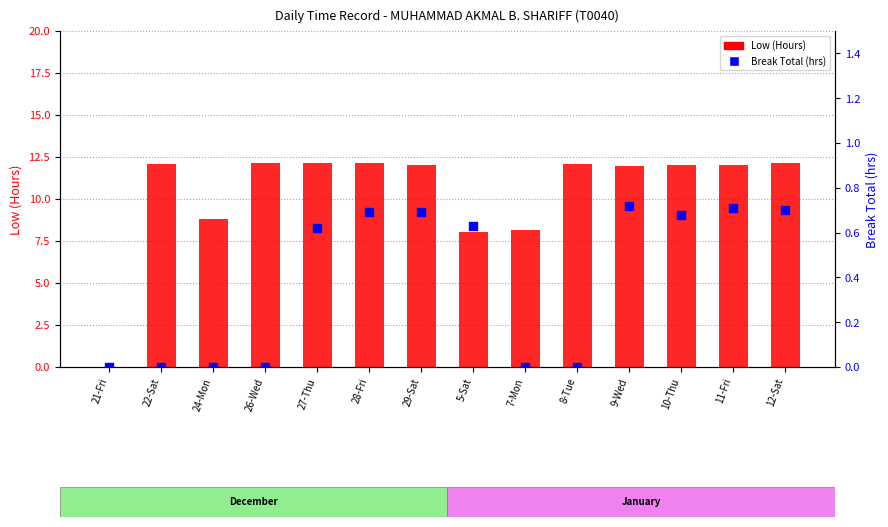

Is the value of Break Total (hrs) at 29-Sat greater than the value of Low (Hours) at 28-Fri?

No